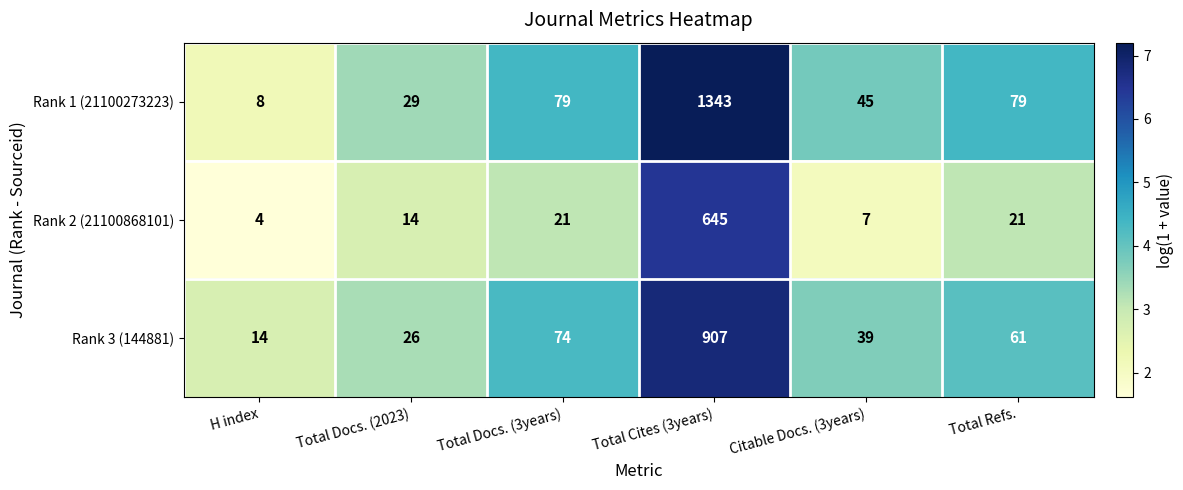

What is the sum of the Rank 2 (21100868101) values at Total Cites (3years) and Total Docs. (3years)?

666